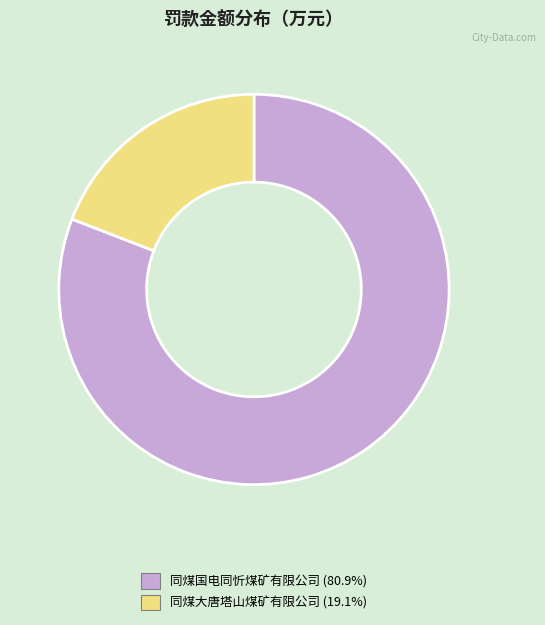

Does 同煤国电同忻煤矿有限公司 represent more than half of the total?

Yes